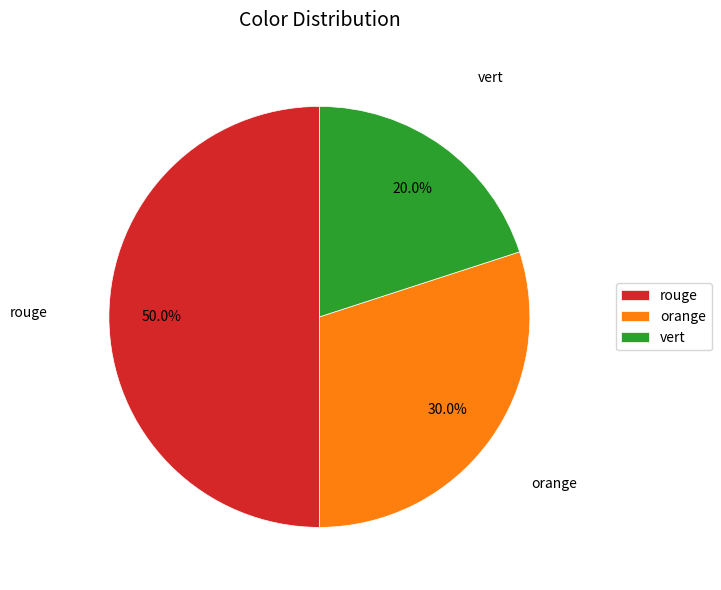

What percentage is NOT represented by rouge?

50.0%